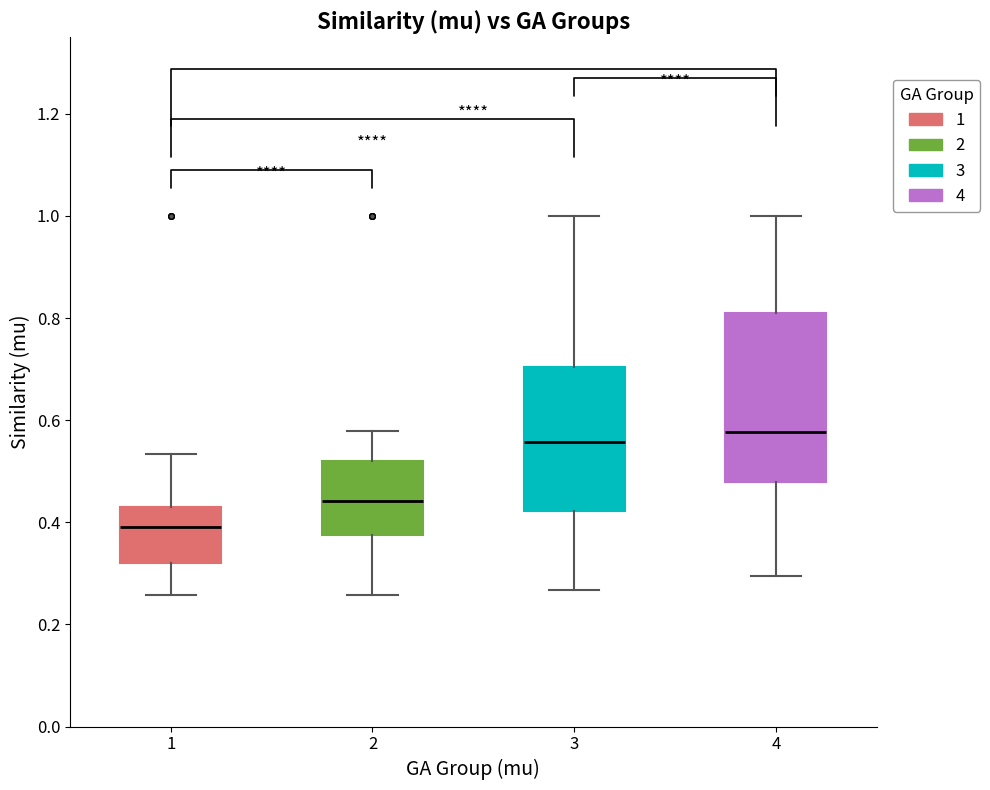

Which box has the lowest median line?

1